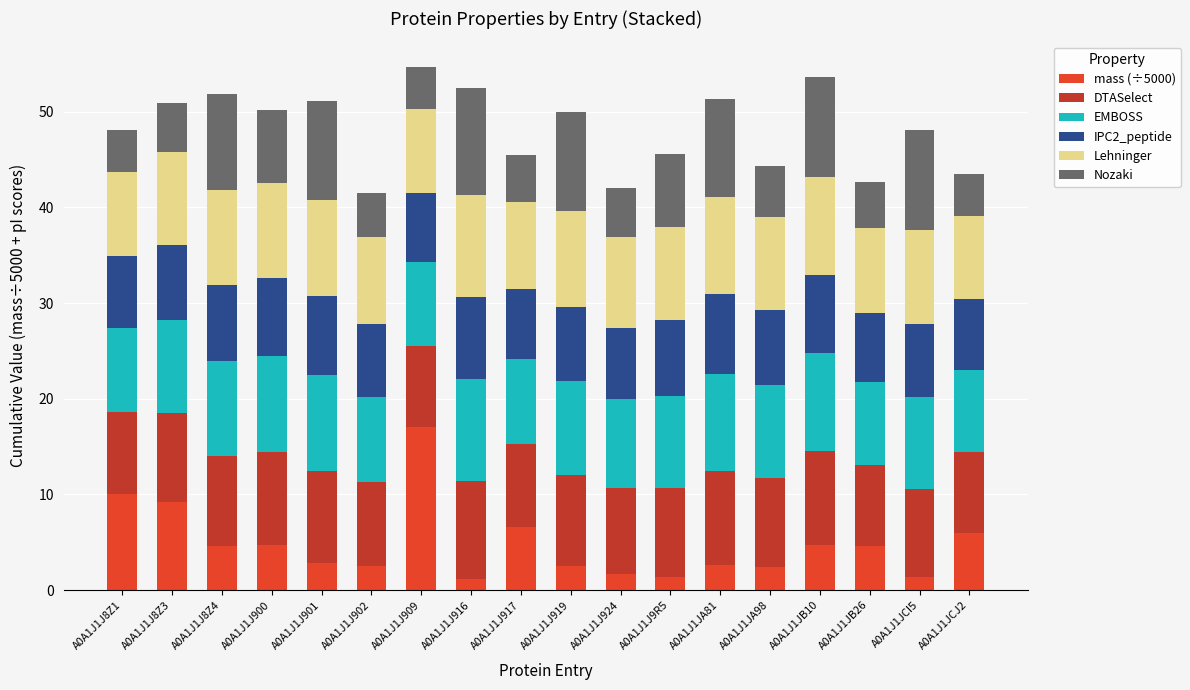

At which label does mass (÷5000) reach its peak?

A0A1J1J909